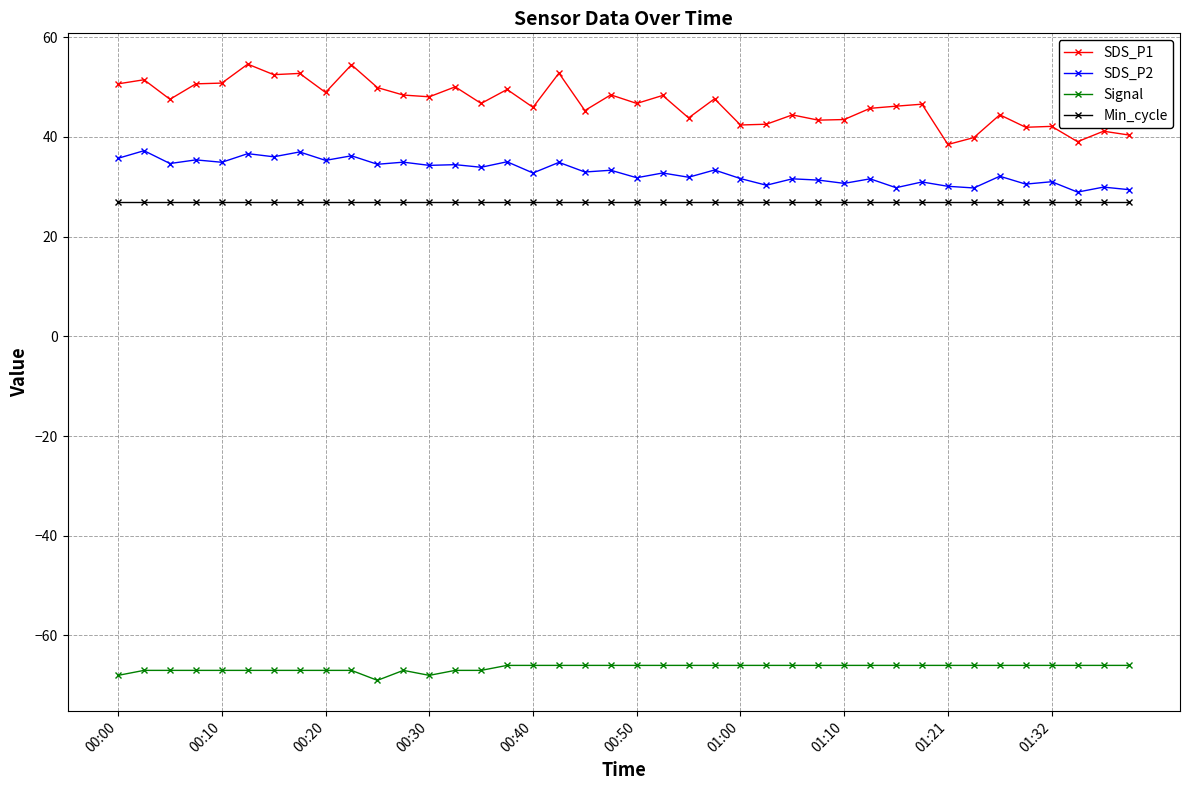

List the series in order of their peak value, highest first.

SDS_P1, SDS_P2, Min_cycle, Signal